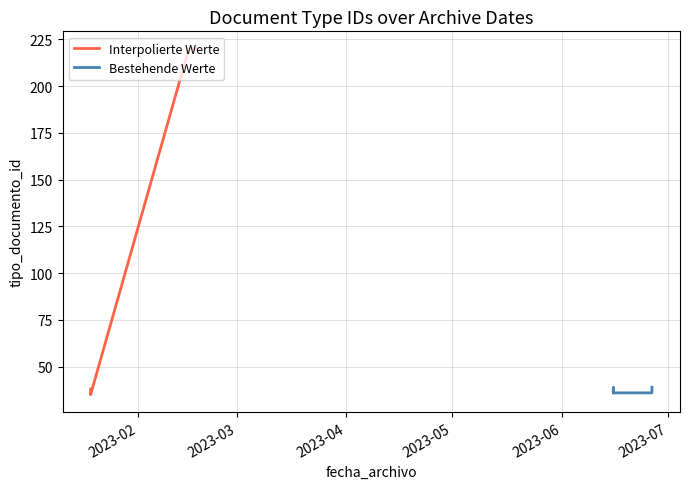

Rank the series by their average value, from lowest to highest.

Bestehende Werte, Interpolierte Werte